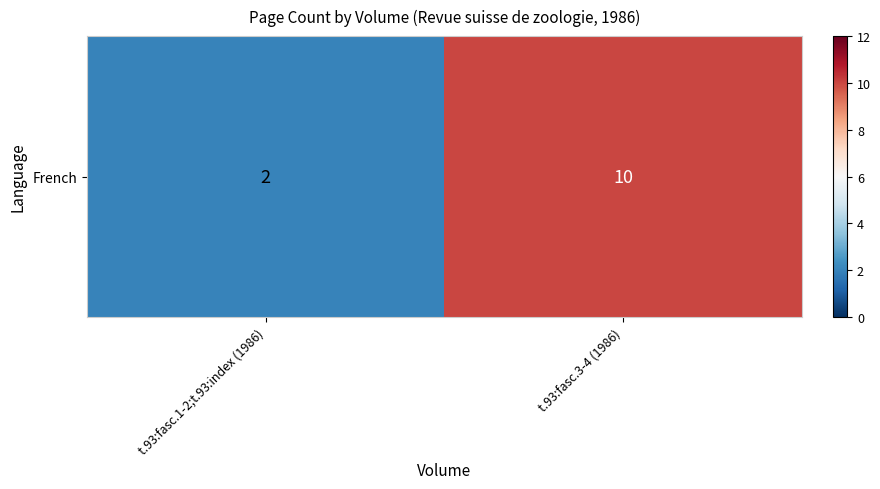

Rank the categories by value from highest to lowest.

t.93:fasc.3-4 (1986), t.93:fasc.1-2;t.93:index (1986)